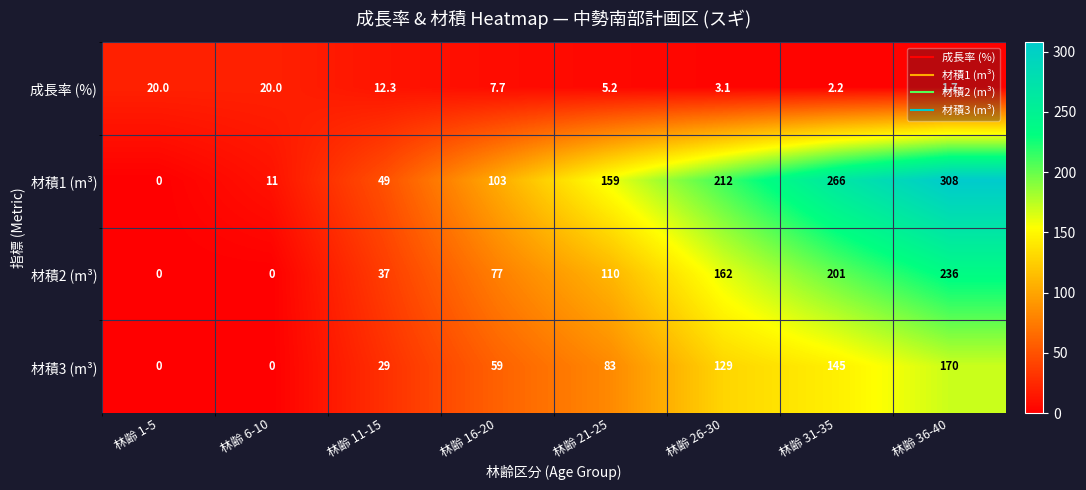

The value of 材積2 (m³) at 林齢 11-15 is 20.9. True or false?

False